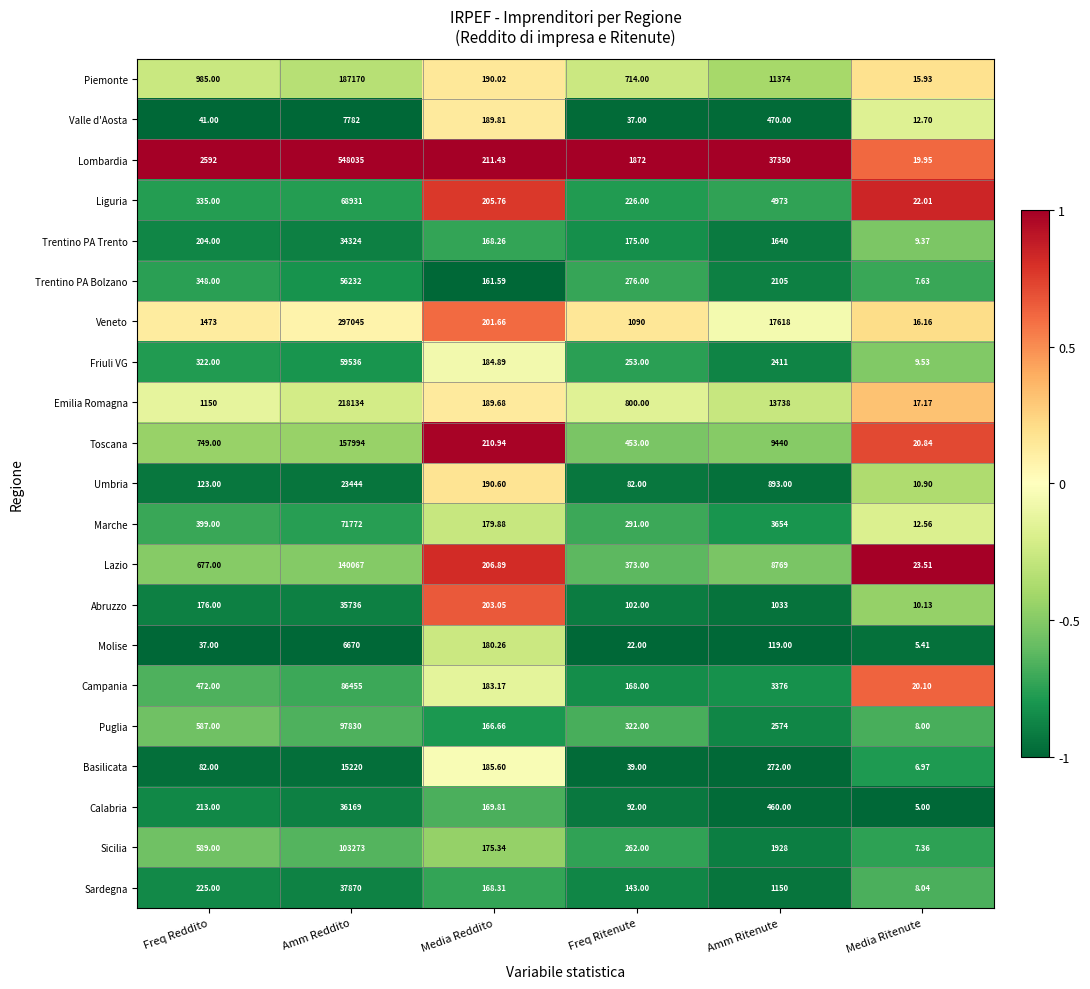

Rank the series at Freq Ritenute from lowest to highest value.

Molise, Valle d'Aosta, Basilicata, Umbria, Calabria, Abruzzo, Sardegna, Campania, Trentino PA Trento, Liguria, Friuli VG, Sicilia, Trentino PA Bolzano, Marche, Puglia, Lazio, Toscana, Piemonte, Emilia Romagna, Veneto, Lombardia